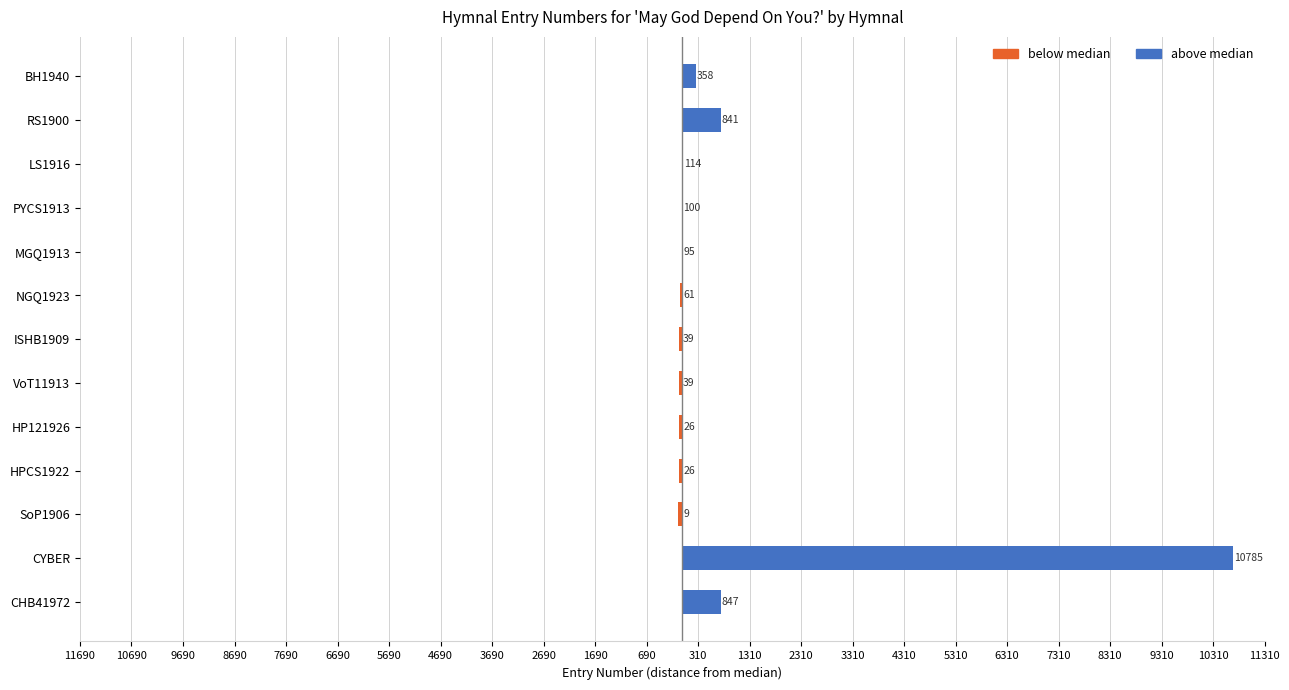

What is the total value across all series at SoP1906?

-86